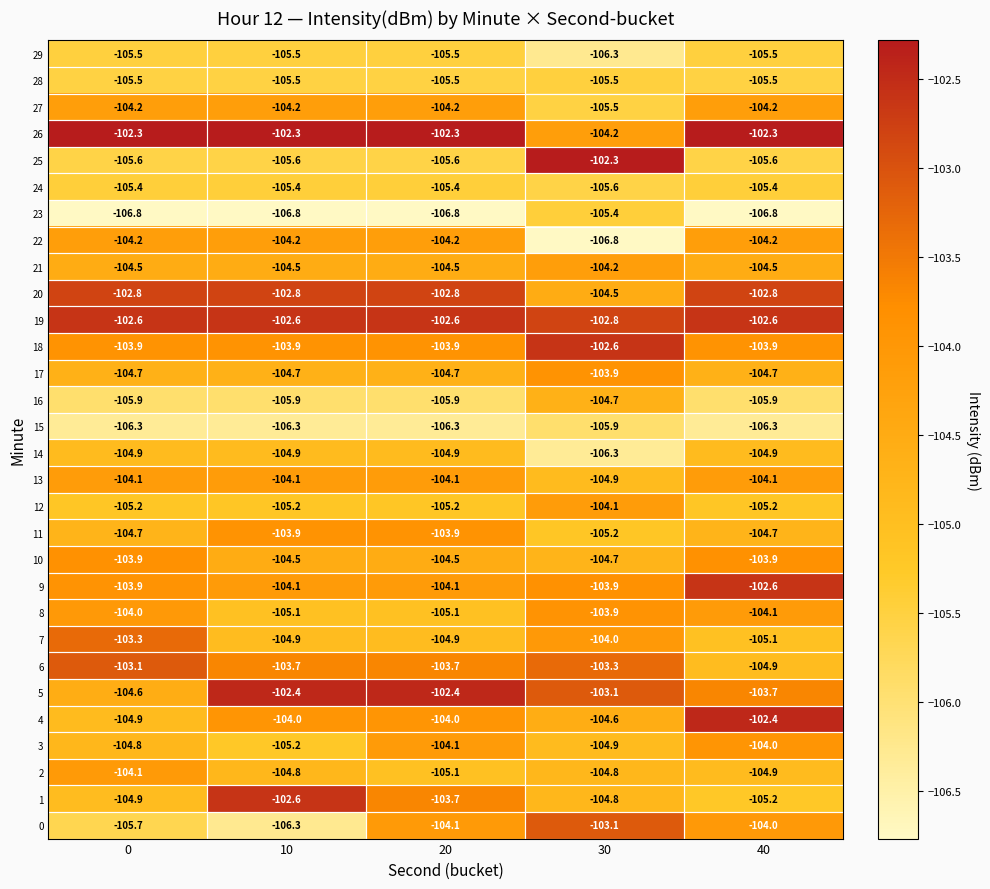

At which label is 16 closest to -105?

30